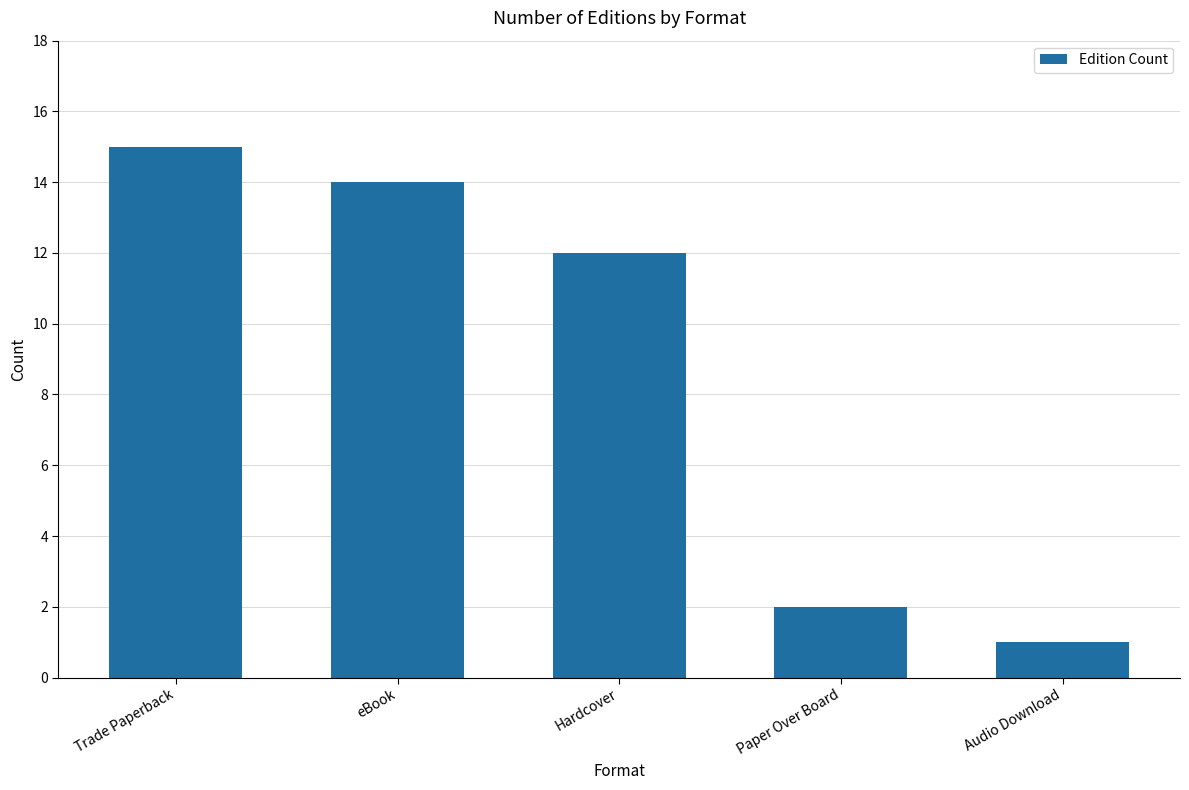

What is the difference between the values at Hardcover and Trade Paperback?

3